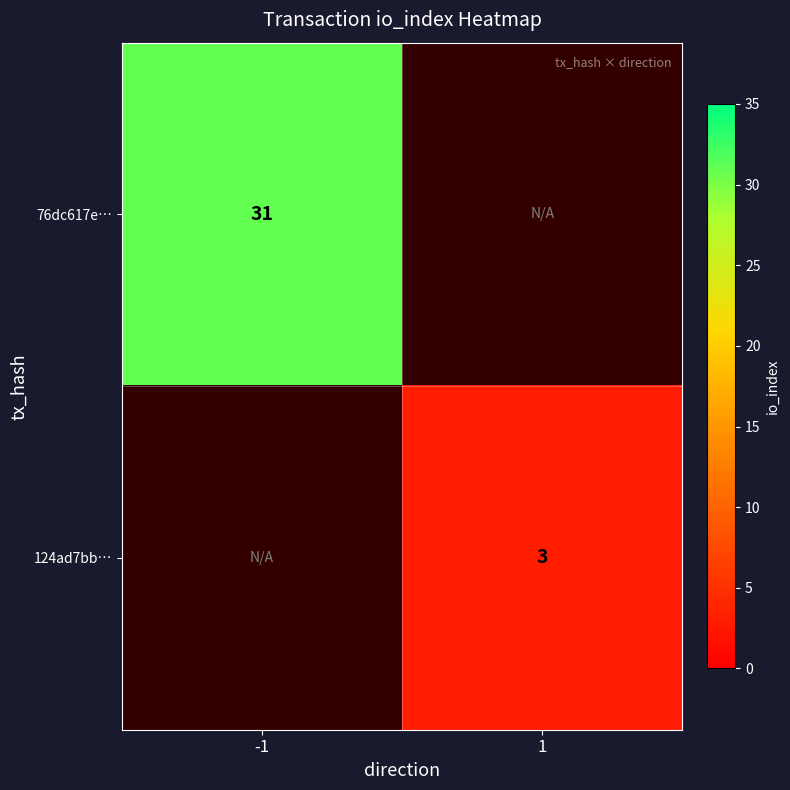

True or false: 76dc617e… has a value of 53.3 at -1.

False